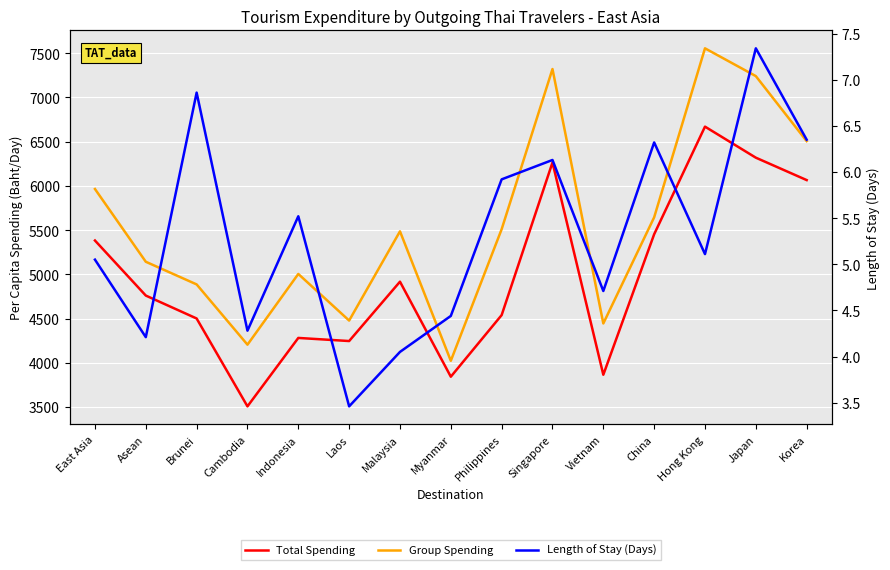

Is the value of Group Spending at Philippines greater than the value of Length of Stay (Days) at Malaysia?

Yes